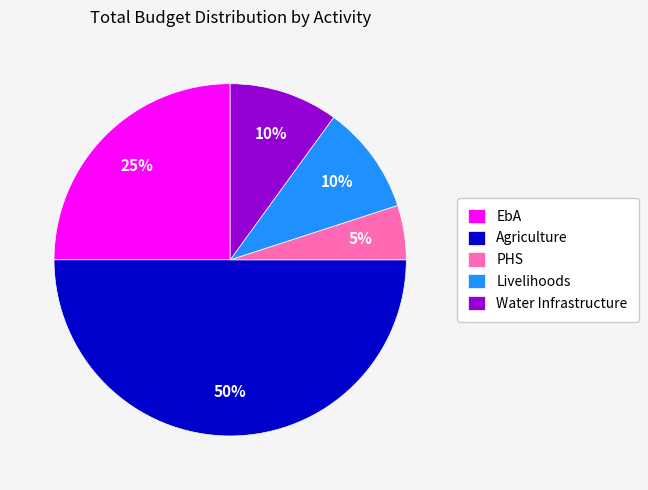

Count the number of slices in the pie.

5